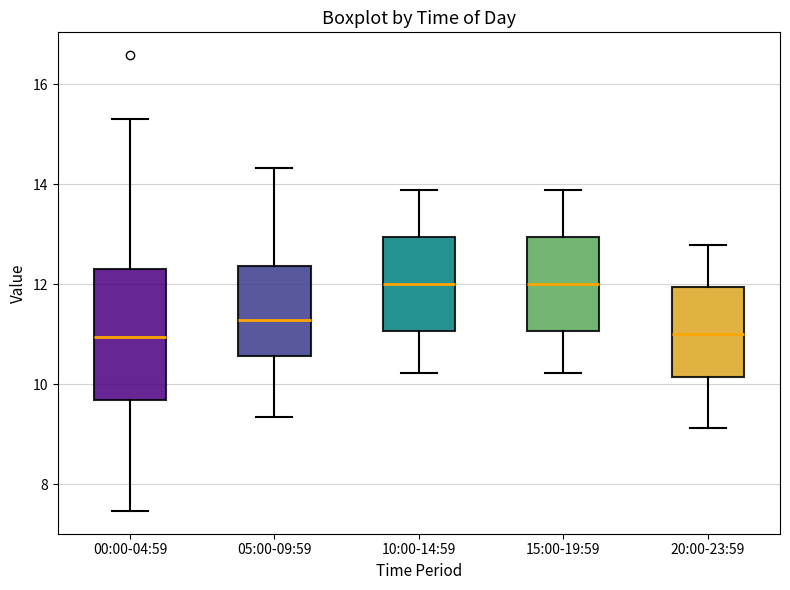

Where is the upper edge of the box for 15:00-19:59 on the y-axis? The values are not printed on the chart, so give them approximately, as read against the axis.

13.0